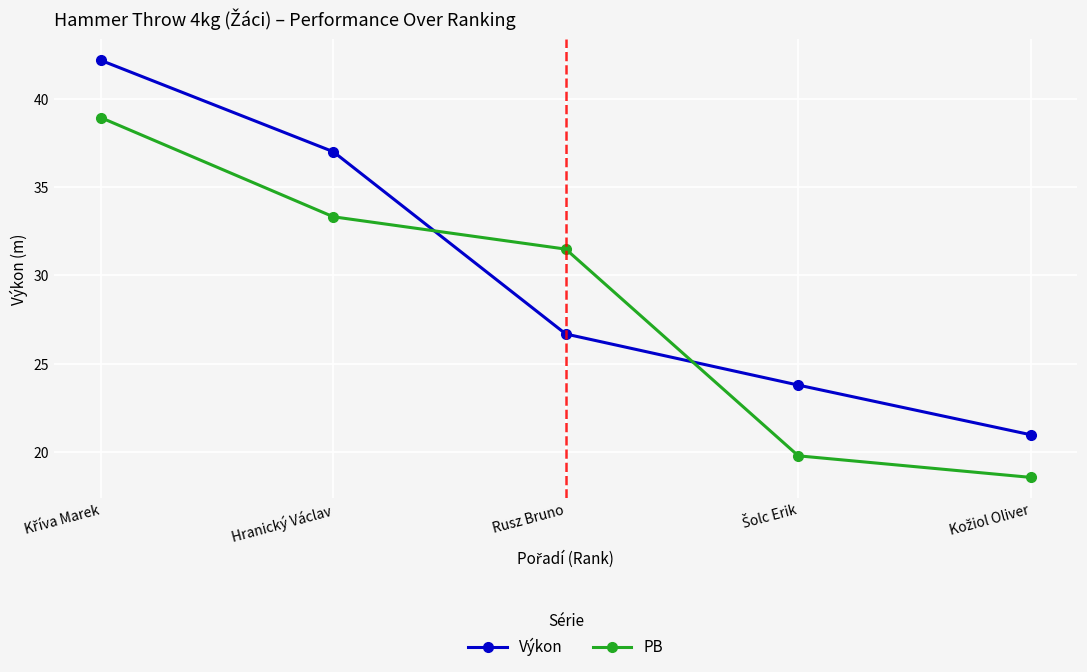

Reading left to right, what are all the values shown in this chart?

Výkon: 42.2	37.0	26.7	23.8	21.0
PB: 38.9	33.3	31.5	19.8	18.6